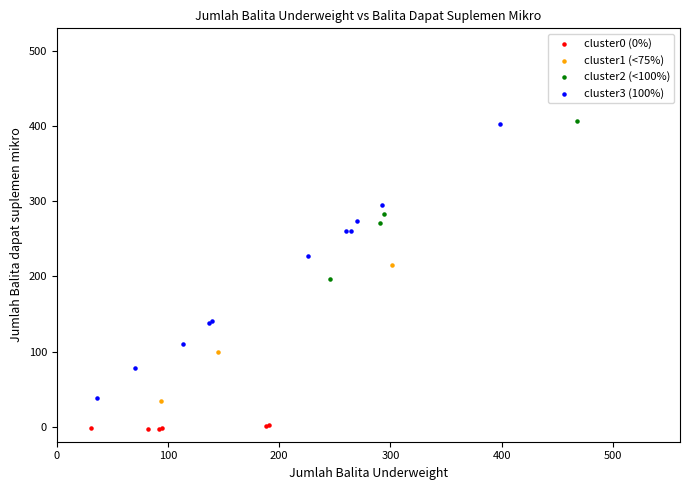

Which series contains the lowest Y value?

cluster0 (0%)